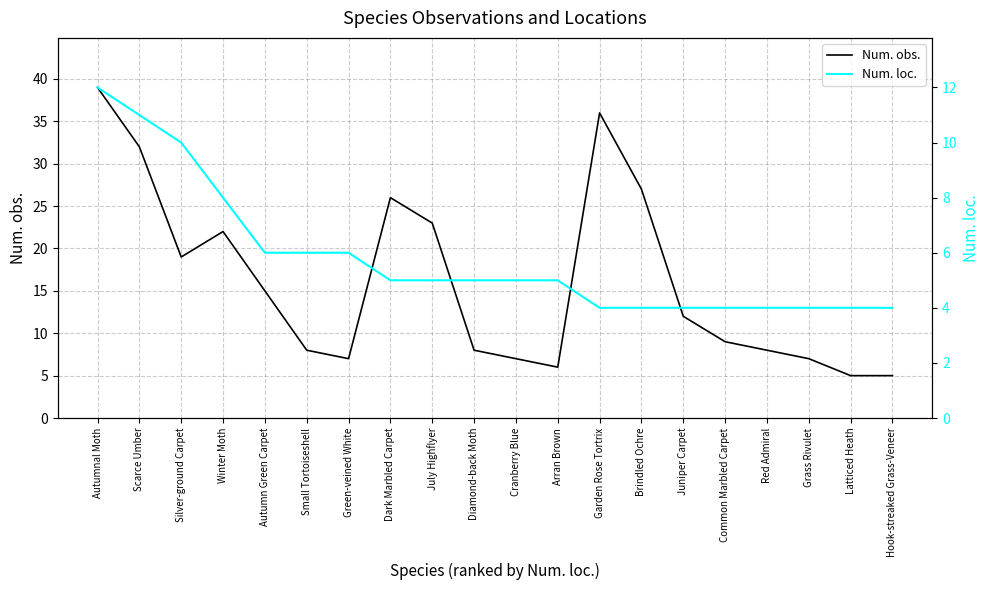

True or false: Num. loc. and Num. obs. cross at least once.

False